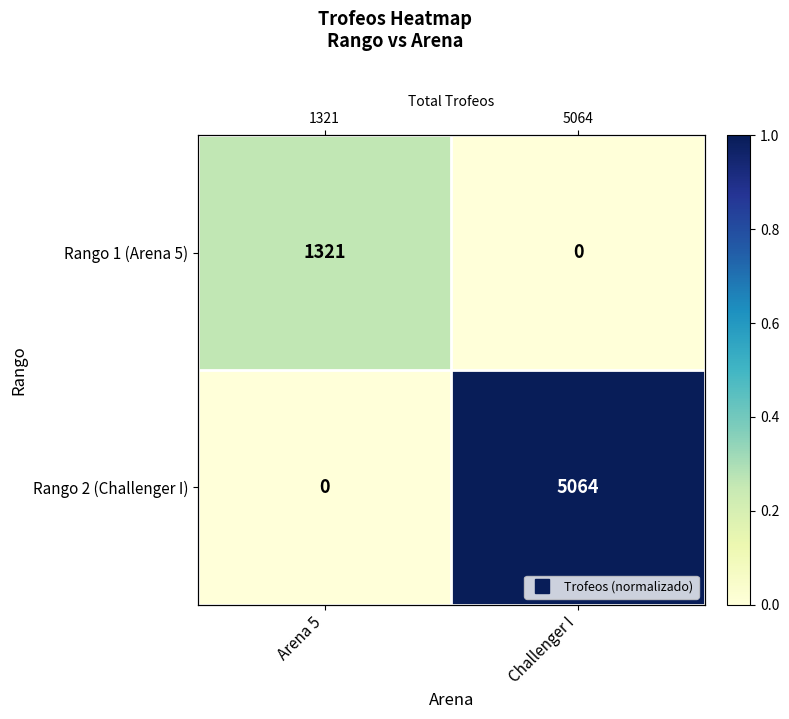

The Rango 1 (Arena 5) series shows 0.1 at Arena 5. True or false?

False